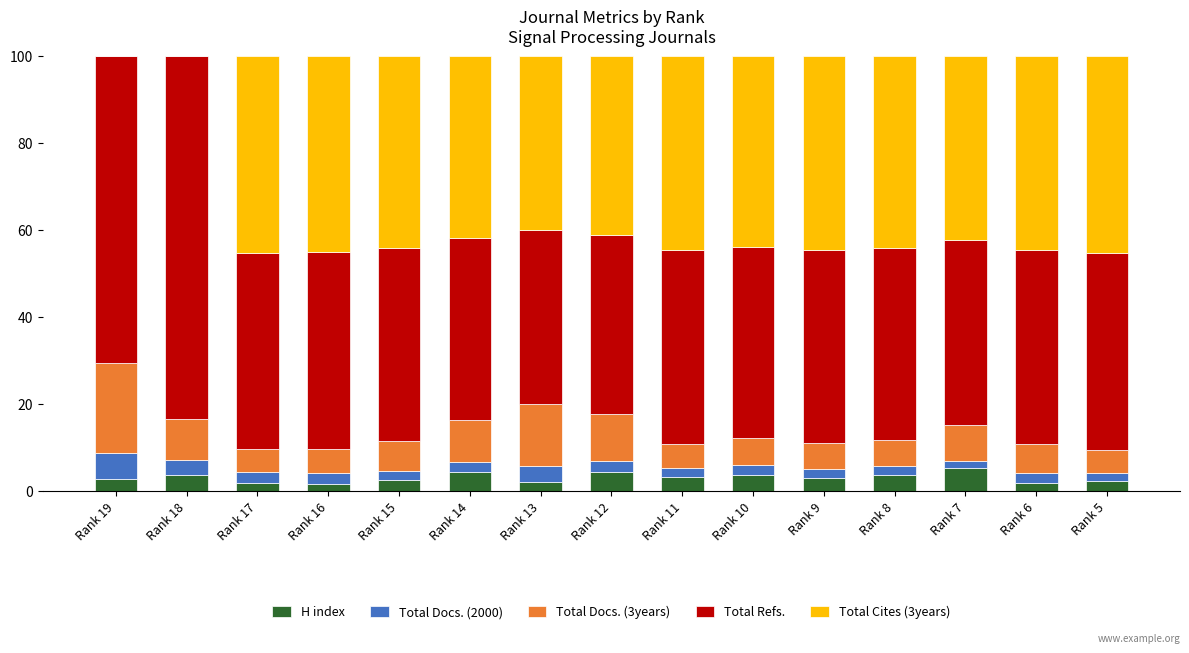

What is the highest value of the H index series?

5.2